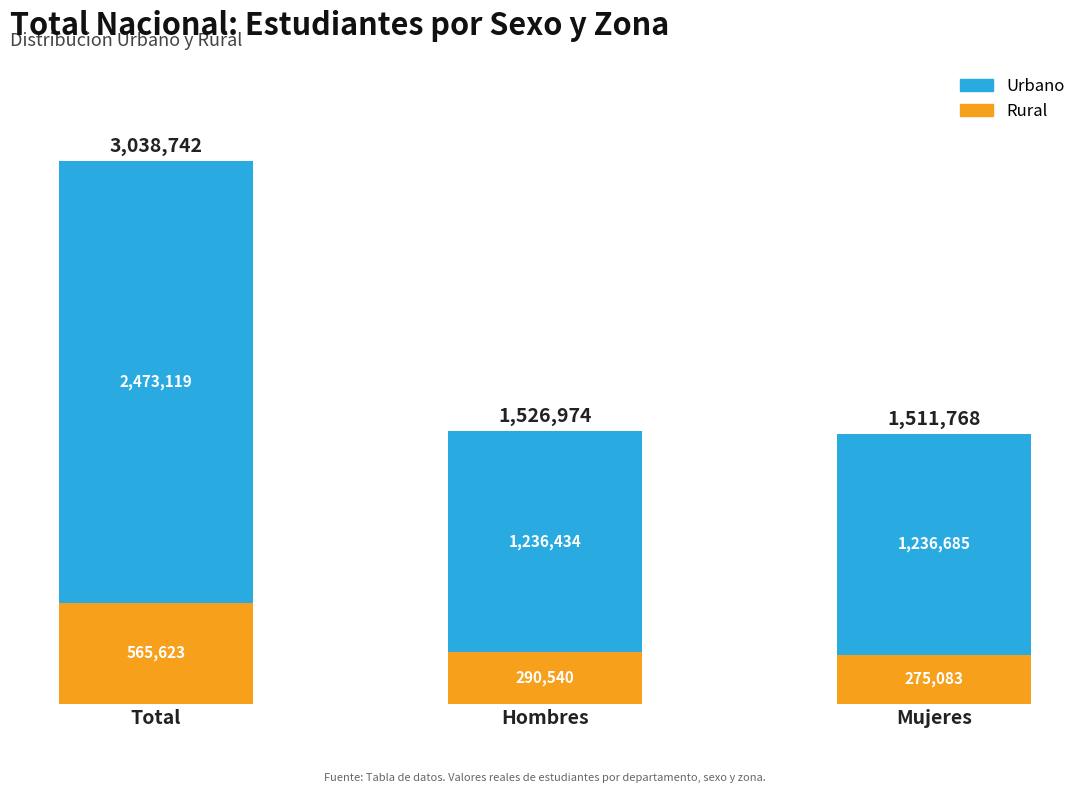

The Rural series shows 275083 at Mujeres. True or false?

True